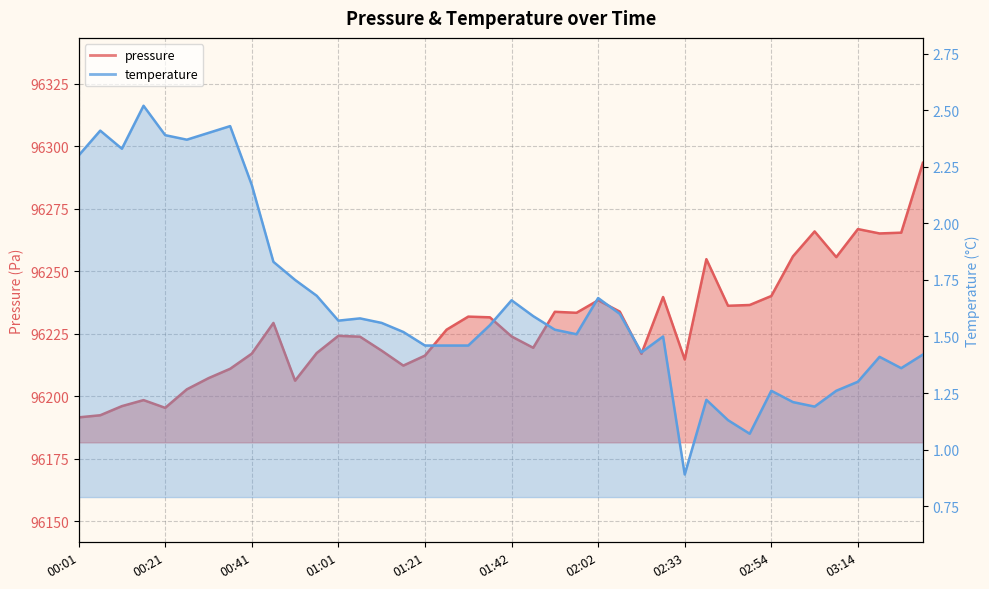

Is it true that the value at 02:49 is 96236.6?

True